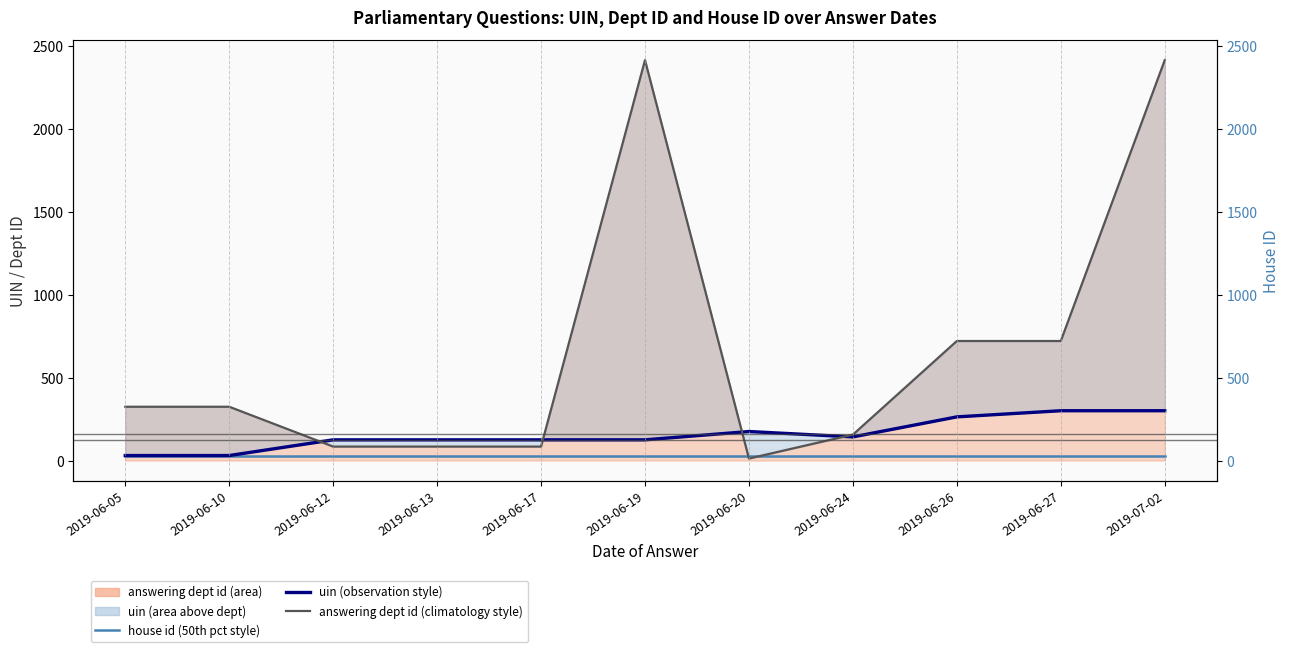

List the series in order of their peak value, highest first.

answering dept id (climatology style), uin (observation style), house id (50th pct style)